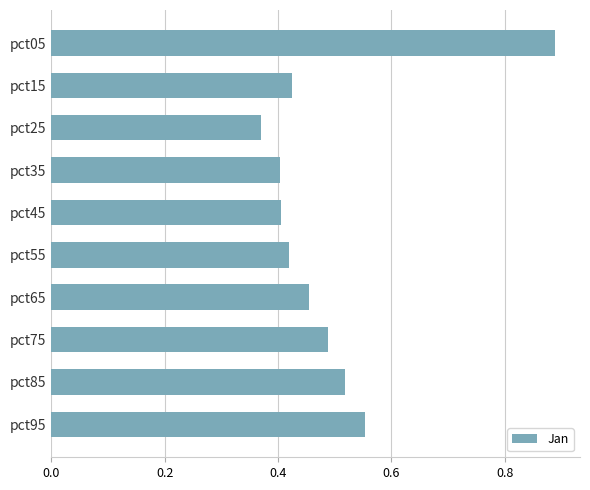

How many data points does each series have?

10